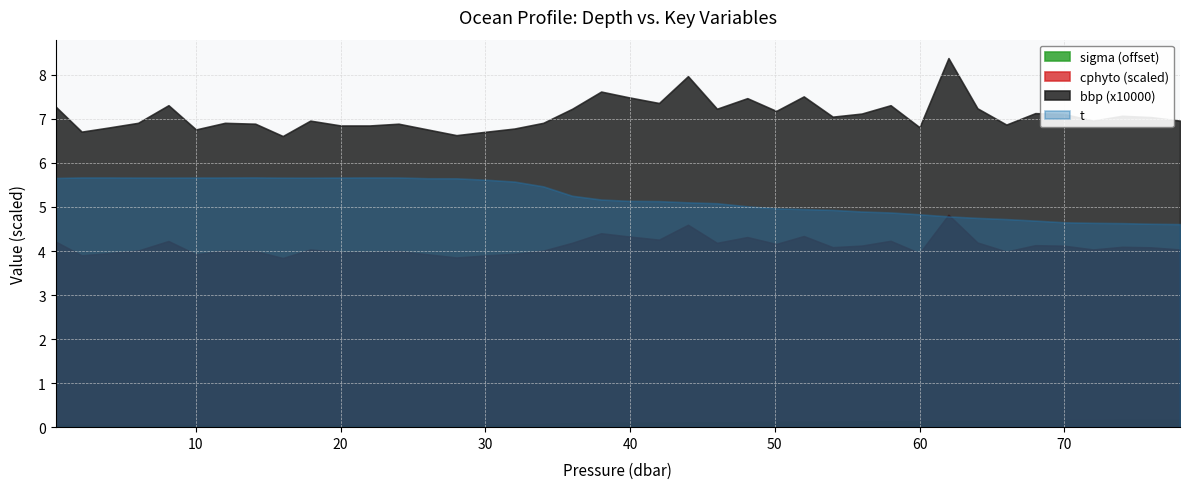

Is it true that t equals 1.2 at 27?

False